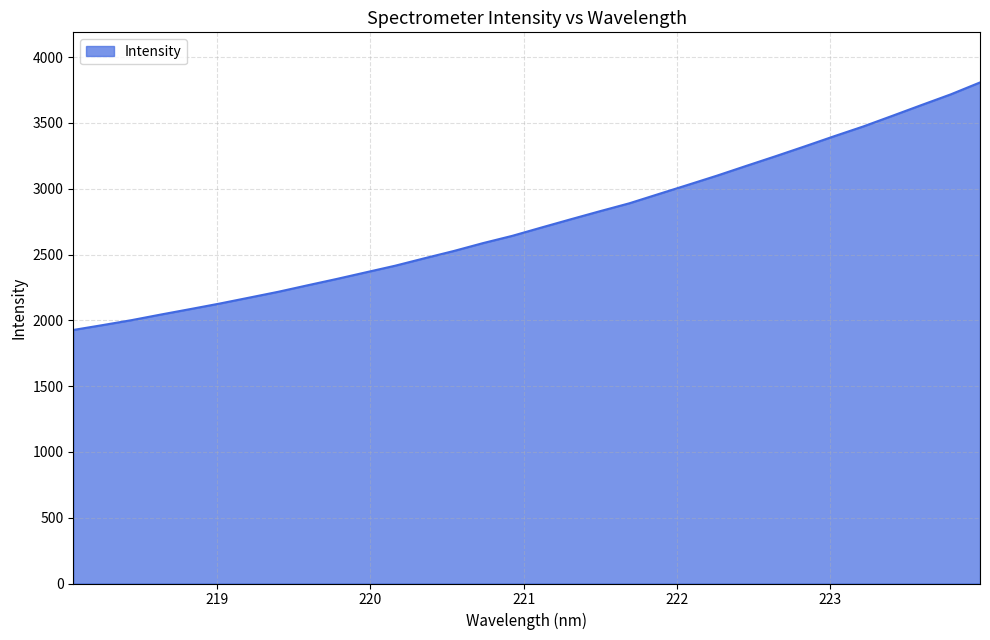

What is the difference between the maximum and minimum values?

1881.0